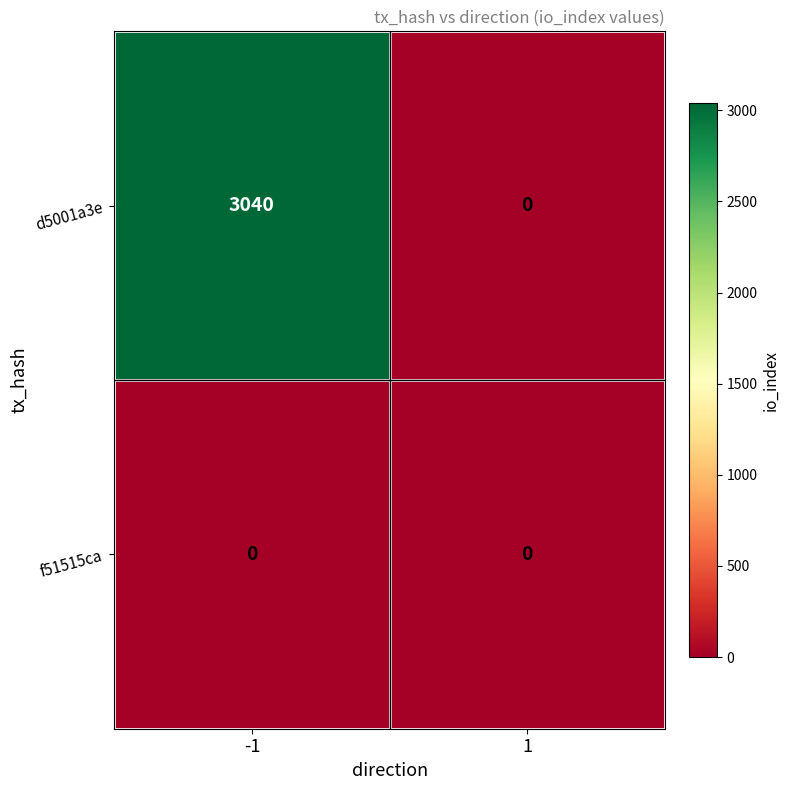

Which series has the widest spread of values?

d5001a3e